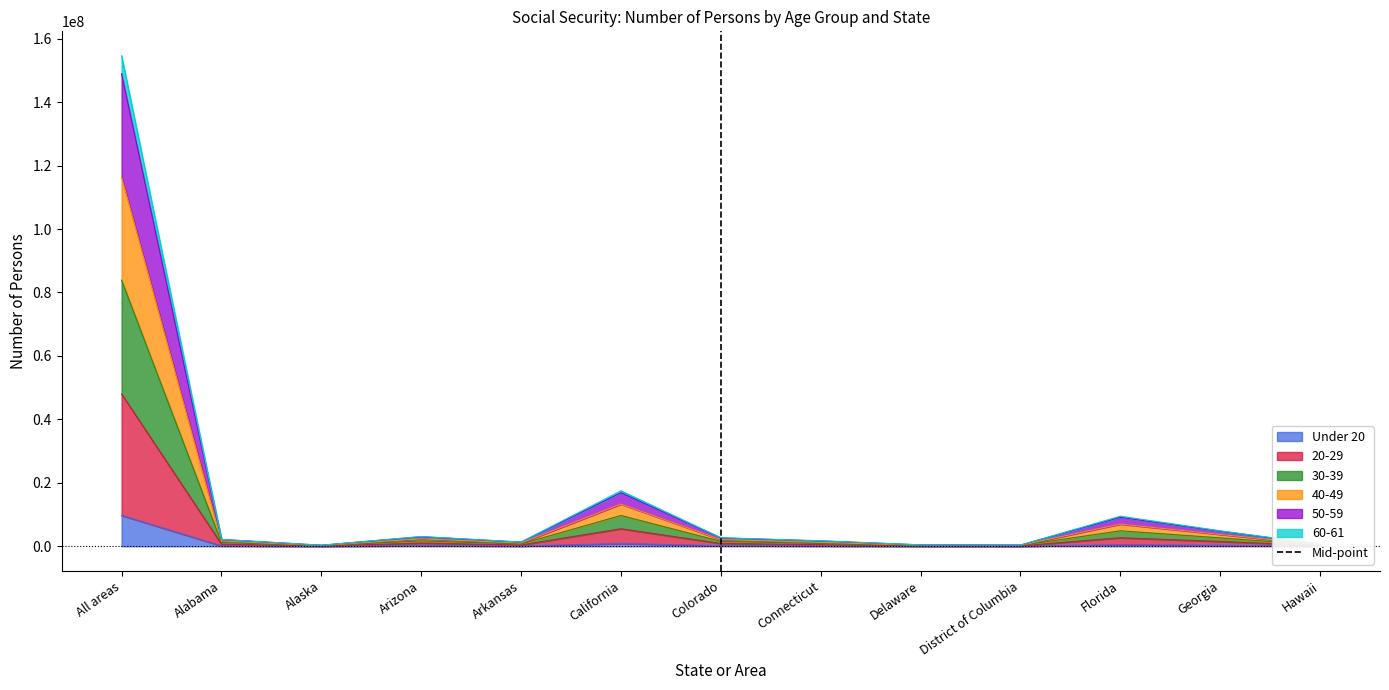

Which category has the highest value in the Under 20 series?

All areas